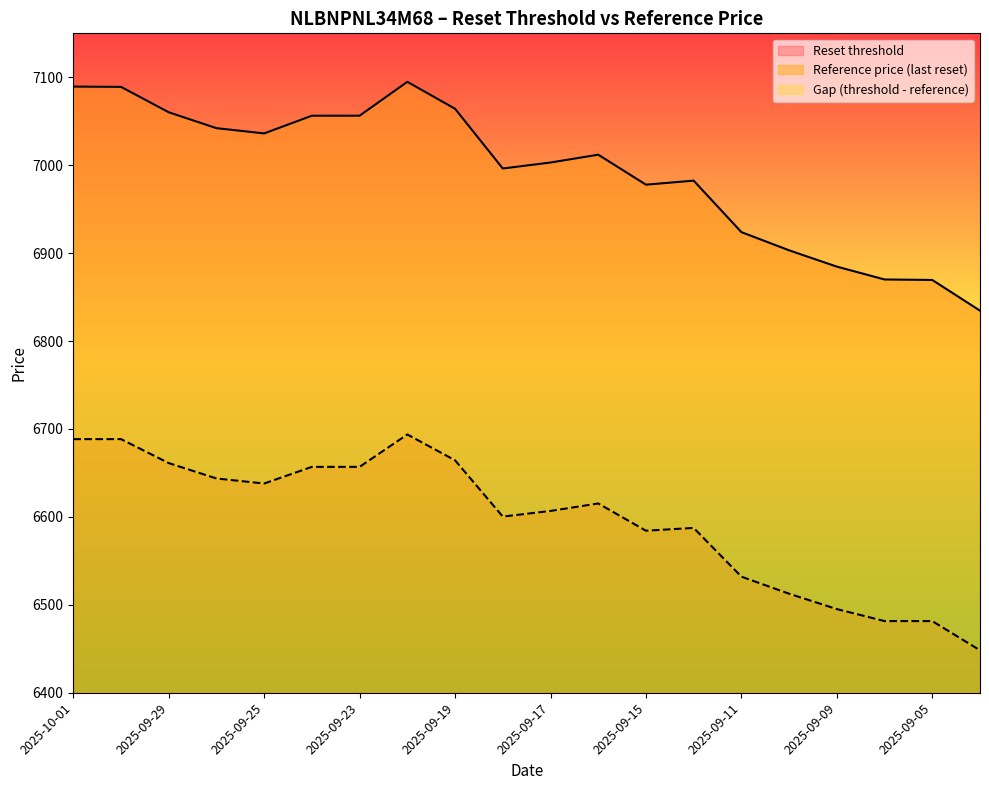

How many categories are shown in the chart?

20